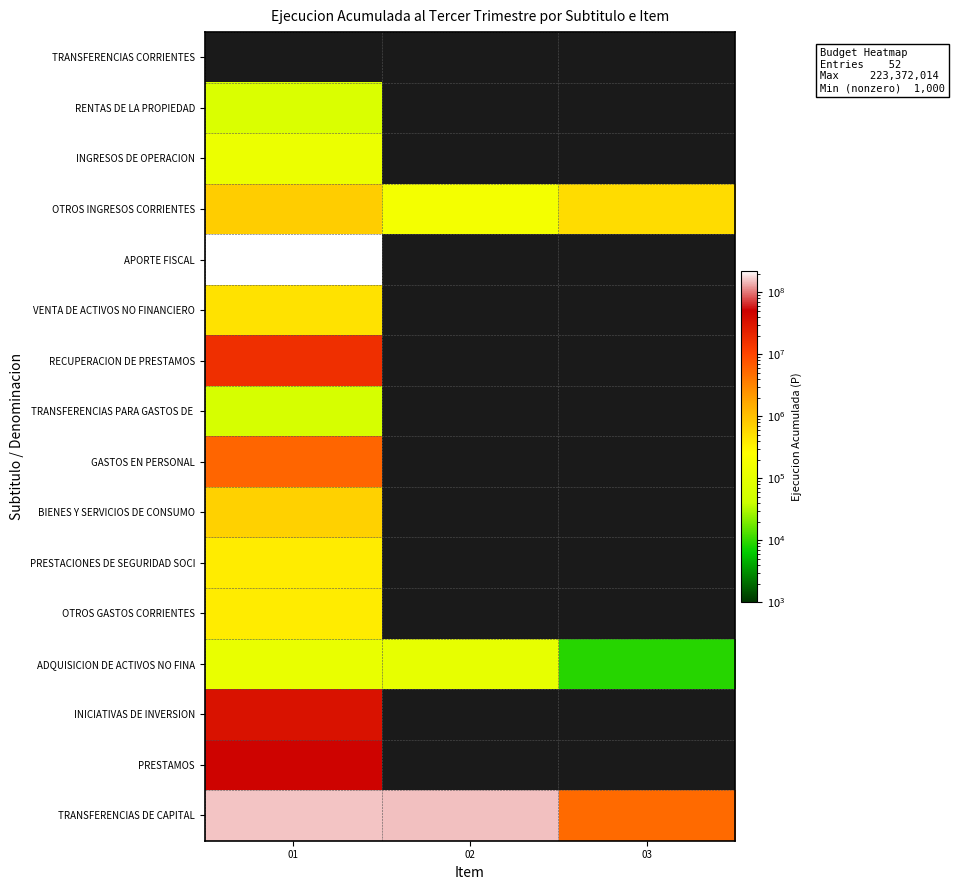

Which series has the largest total across all categories?

TRANSFERENCIAS DE CAPITAL